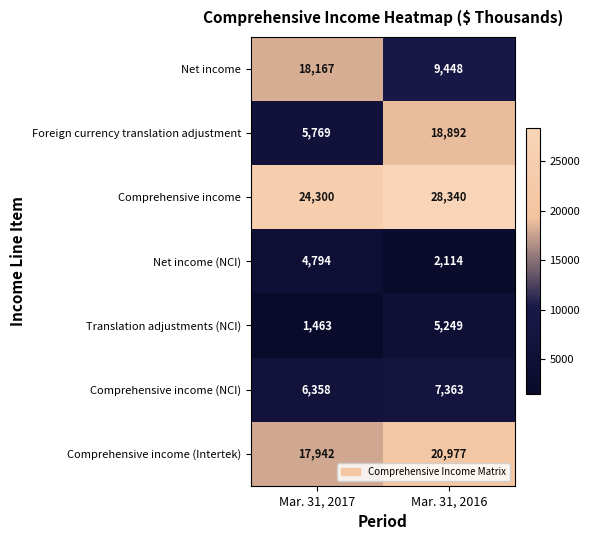

Between Mar. 31, 2017 and Mar. 31, 2016, which series saw the biggest shift?

Foreign currency translation adjustment